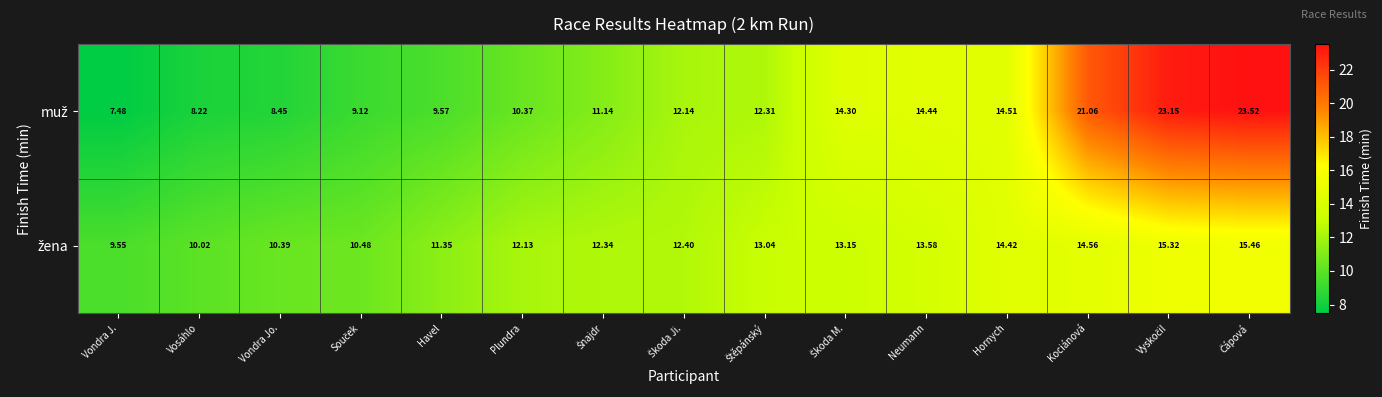

Count the number of categories in the chart.

15